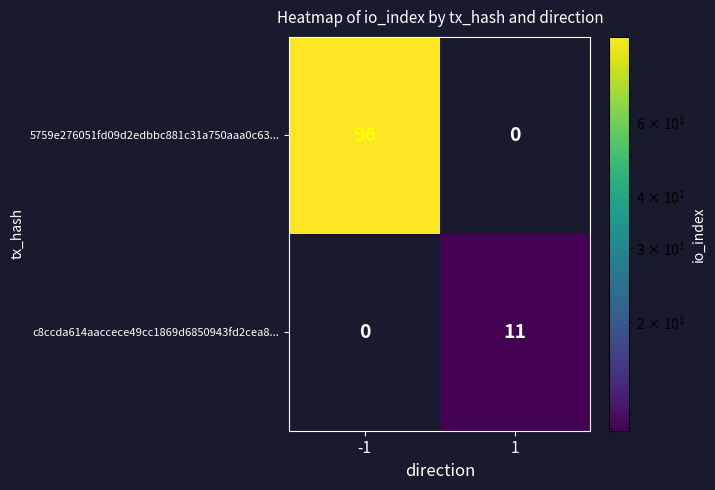

Which series changed the most between -1 and 1?

5759e276051fd09d2edbbc881c31a750aaa0c63...